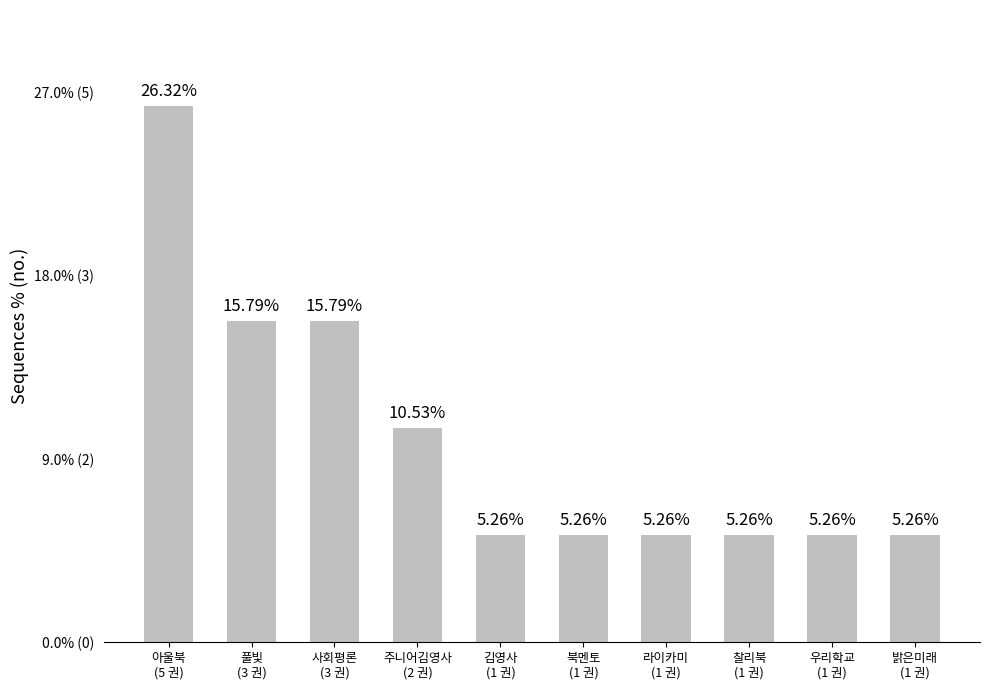

What is the difference between the maximum and minimum values?

21.1